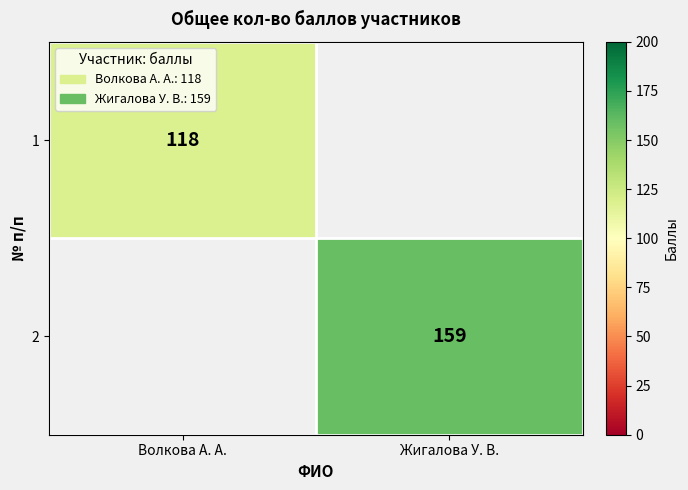

The 1 series shows 172 at Волкова А. А.. True or false?

False